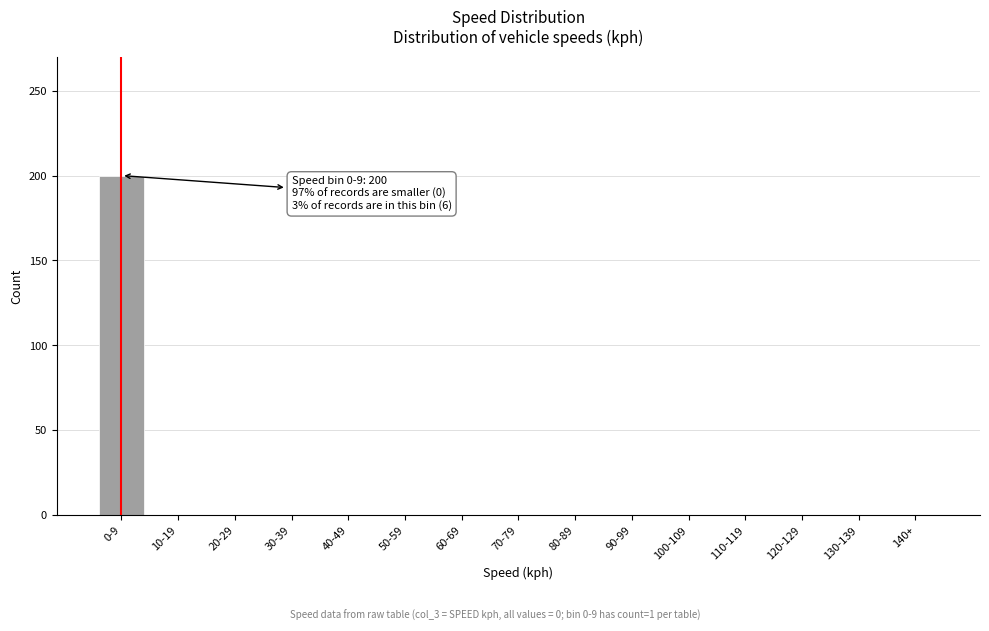

Reading right to left, transcribe all the data shown in this chart.

140+=0	130-139=0	120-129=0	110-119=0	100-109=0	90-99=0	80-89=0	70-79=0	60-69=0	50-59=0	40-49=0	30-39=0	20-29=0	10-19=0	0-9=200